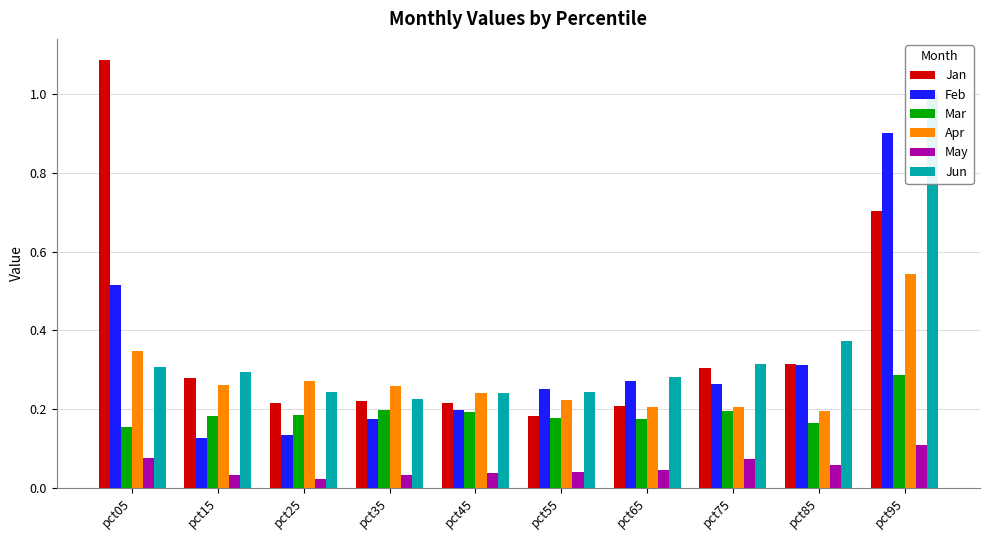

Which has a higher value, pct85 or pct35?

pct85